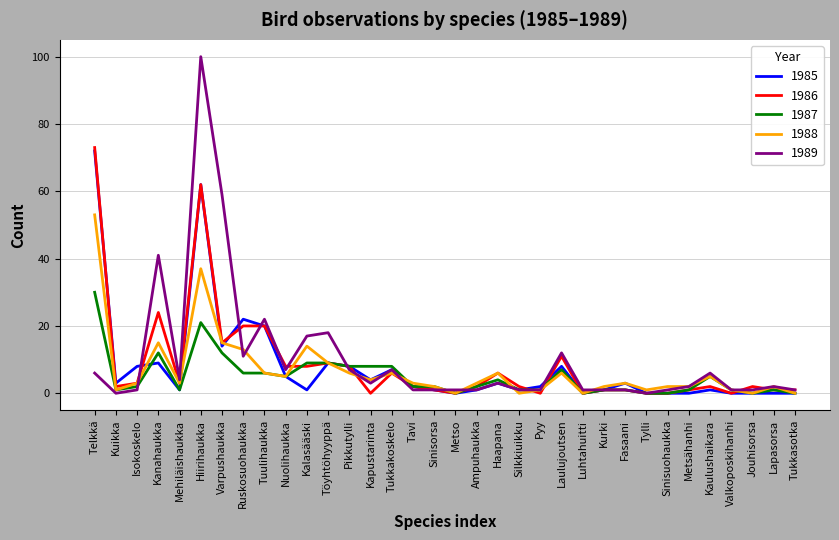

Where is the first local minimum for 1989?

Kuikka